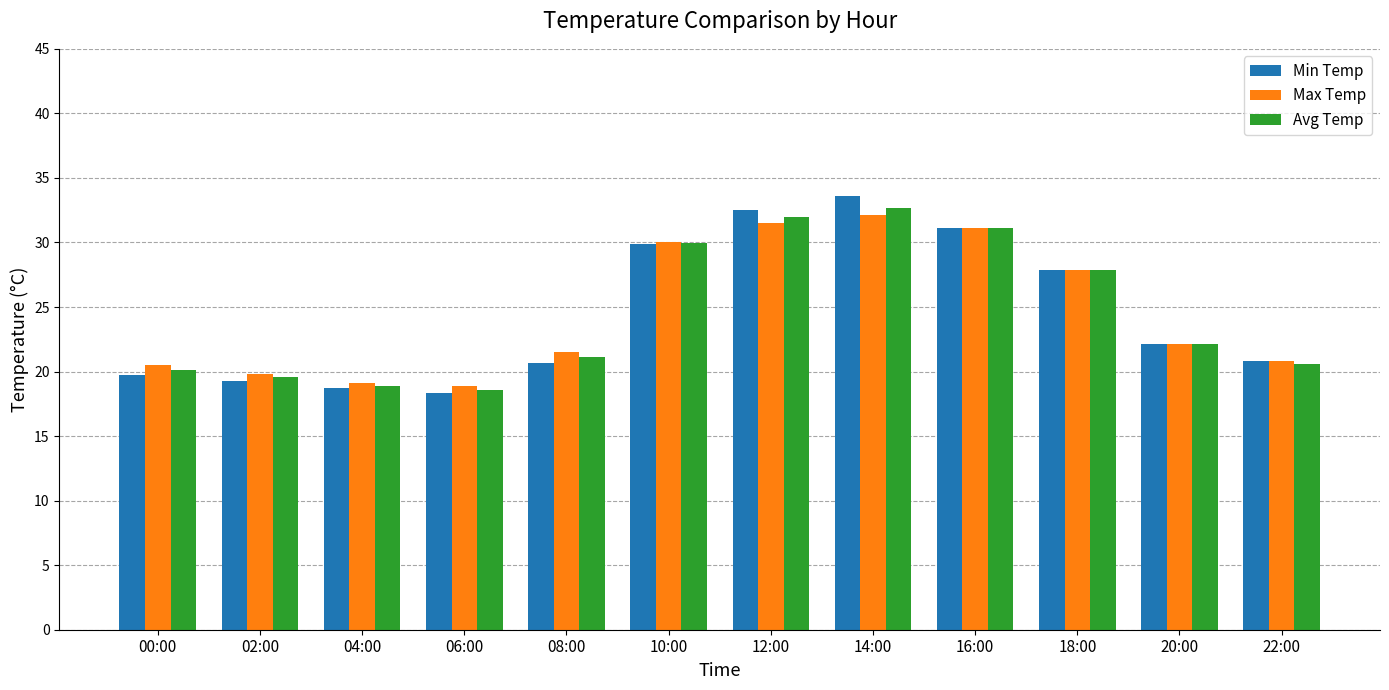

What is the sum of all Avg Temp values?

294.5